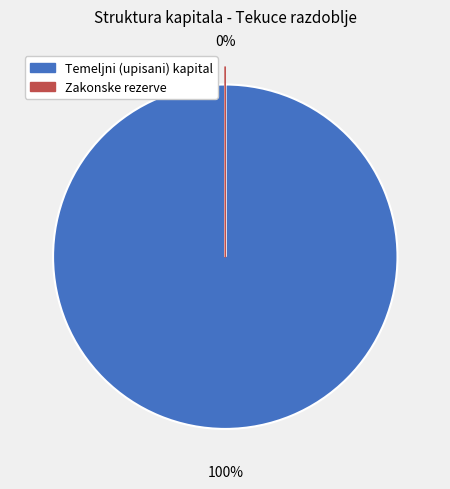

To the nearest percent, what is the difference between the largest and smallest slice percentages?

100%